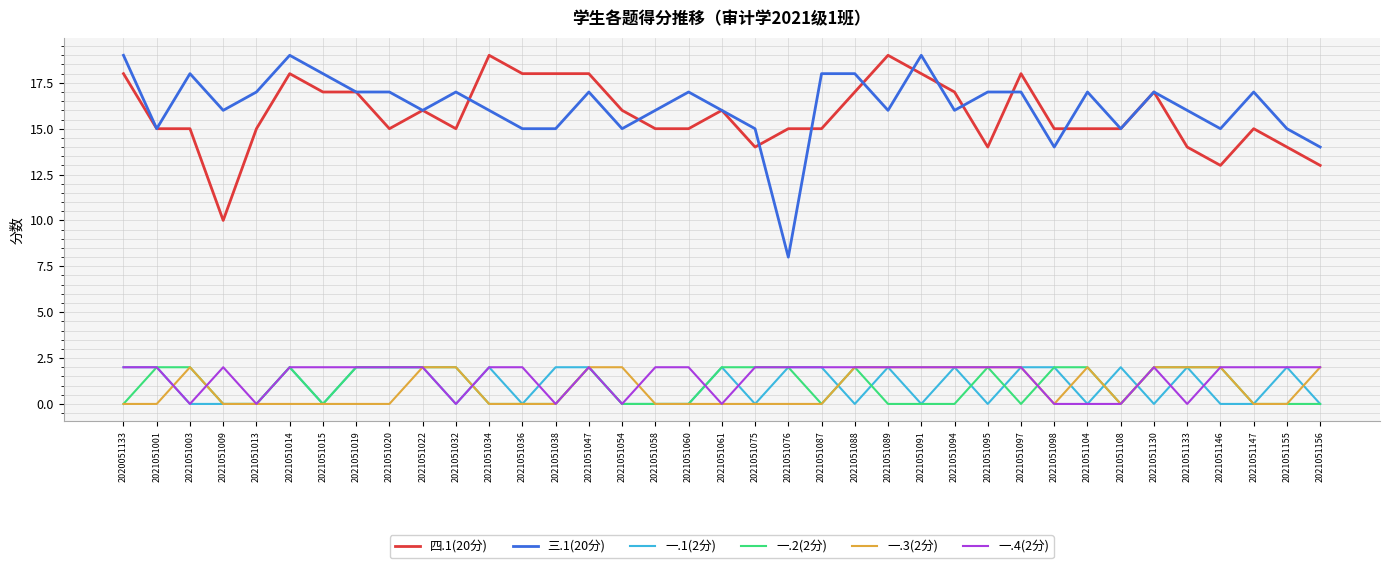

What is the maximum value shown in the chart?

19